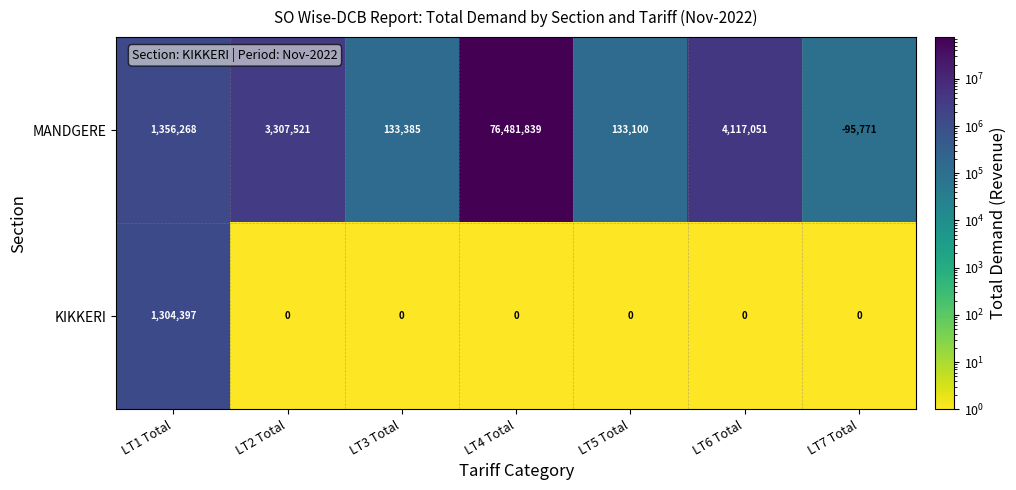

Is it true that MANDGERE equals 1809746 at LT2 Total?

False